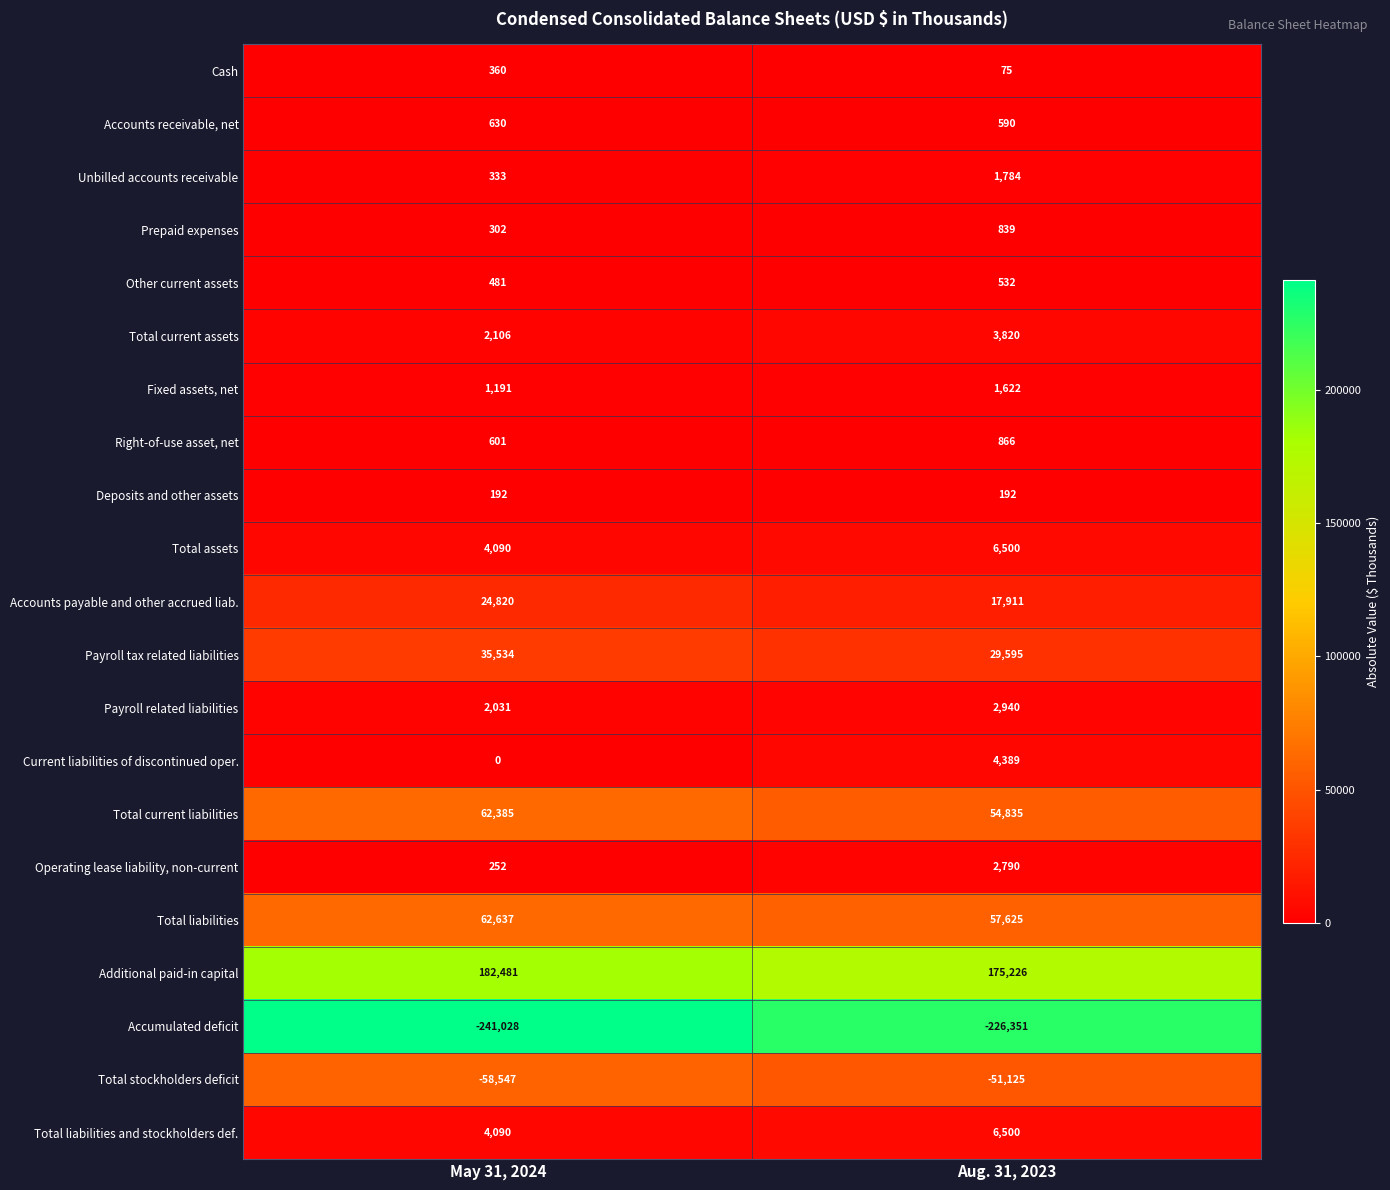

True or false: Total liabilities has a value of 32577 at May 31, 2024.

False